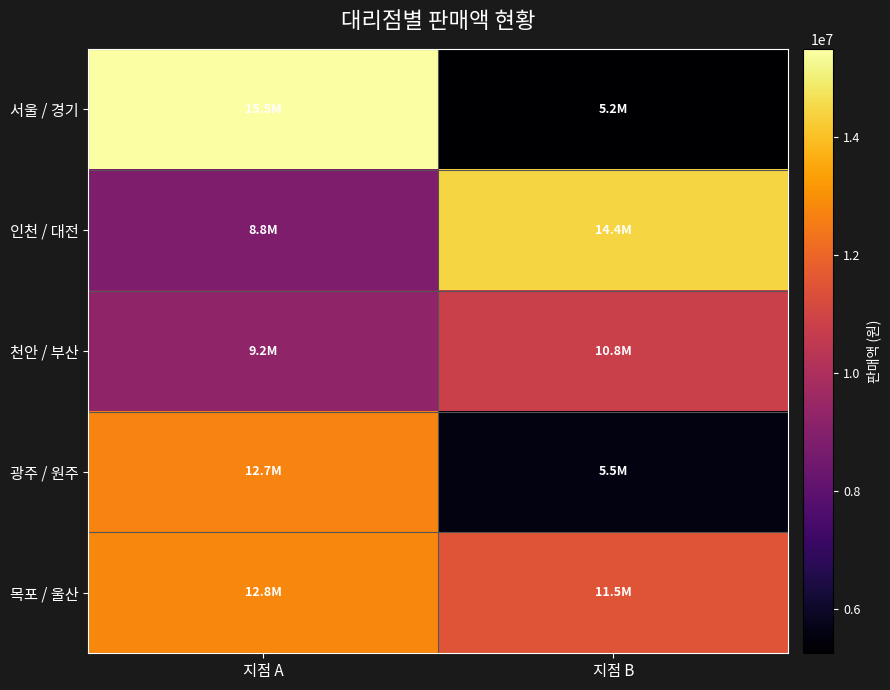

Reading left to right, extract all data points from this chart.

서울 / 경기: 지점 A=15500000	지점 B=5240000
인천 / 대전: 지점 A=8800000	지점 B=14420000
천안 / 부산: 지점 A=9250000	지점 B=10800000
광주 / 원주: 지점 A=12700000	지점 B=5540000
목포 / 울산: 지점 A=12800000	지점 B=11500000